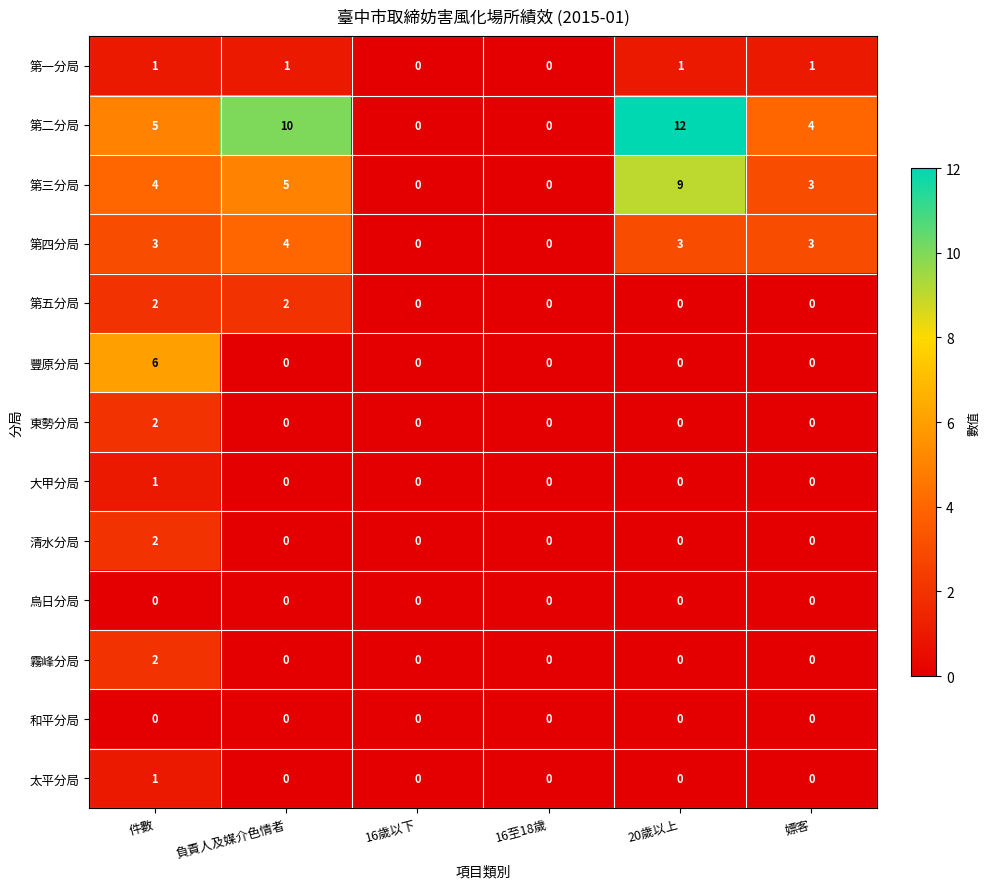

At which category does the chart reach its peak across all series?

20歲以上